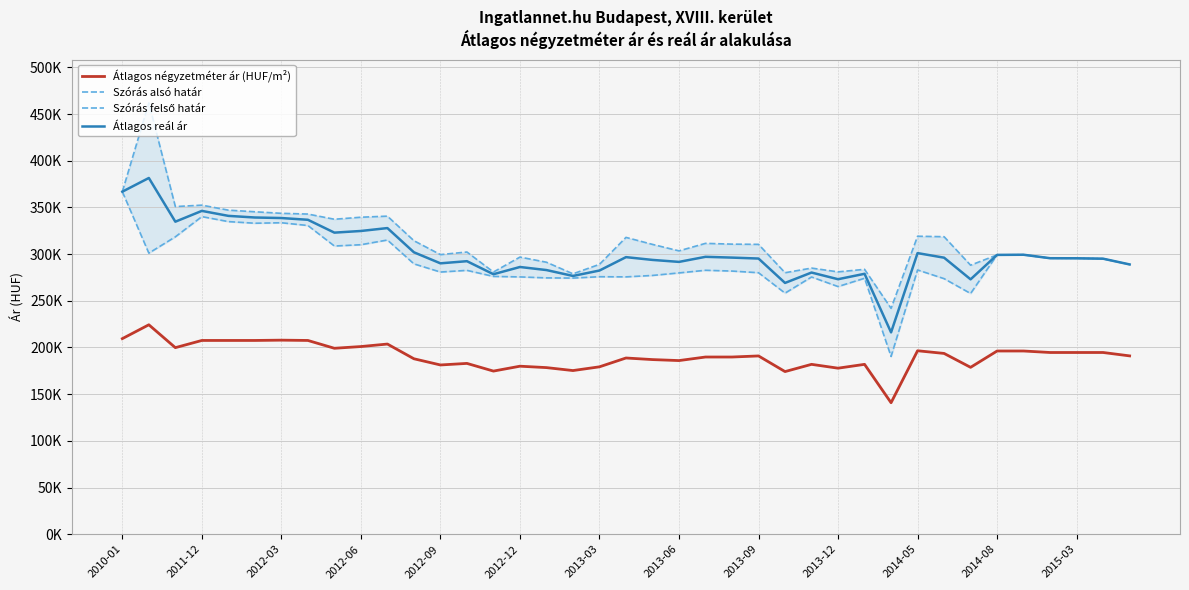

Which series changed the most between 2012-03 and 2015-03?

Szórás felső határ